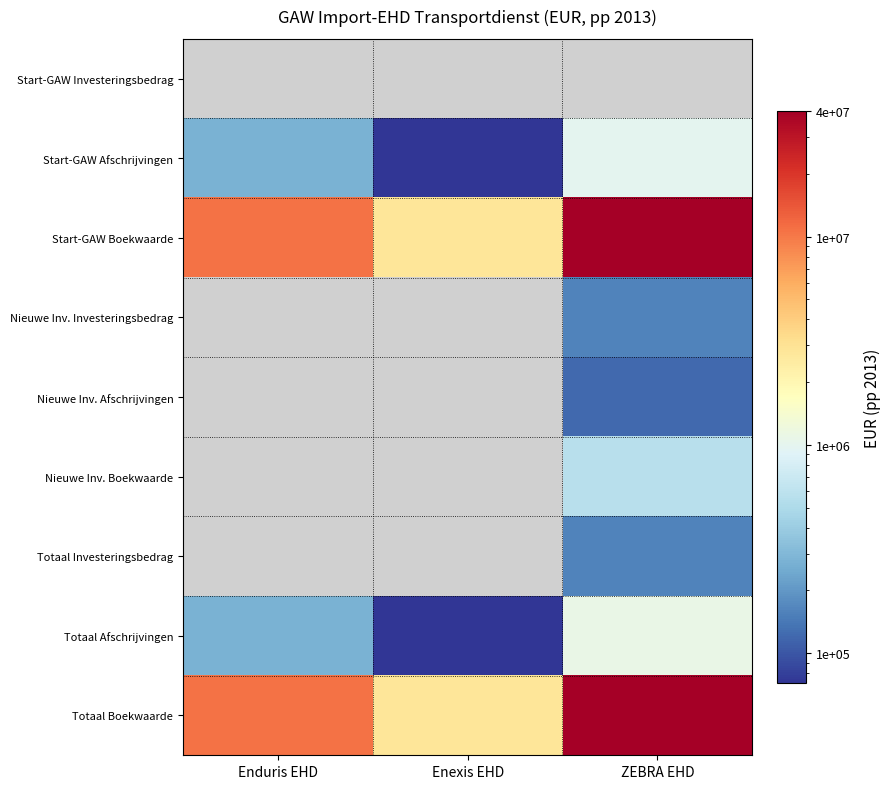

Which category has the highest value across all series?

ZEBRA EHD